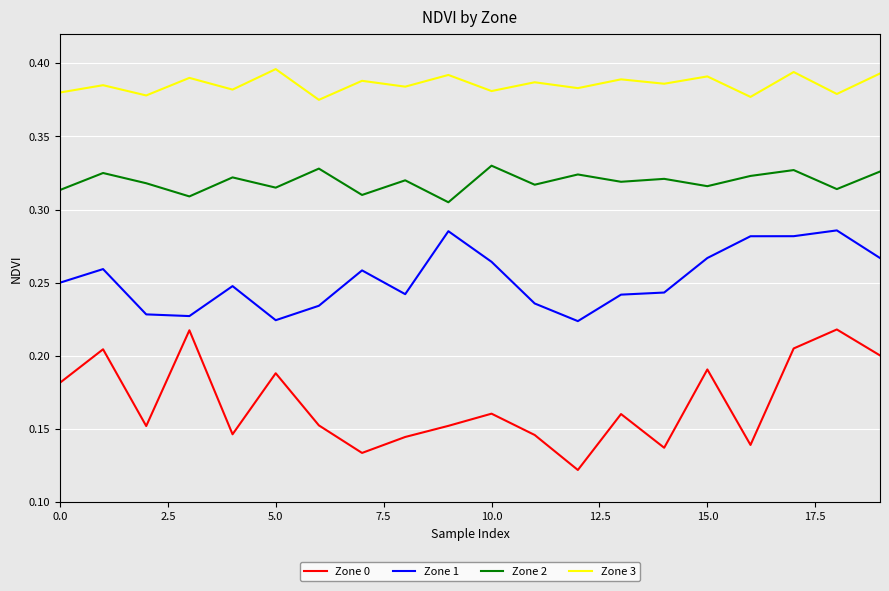

Which series has the largest total across all categories?

Zone 3